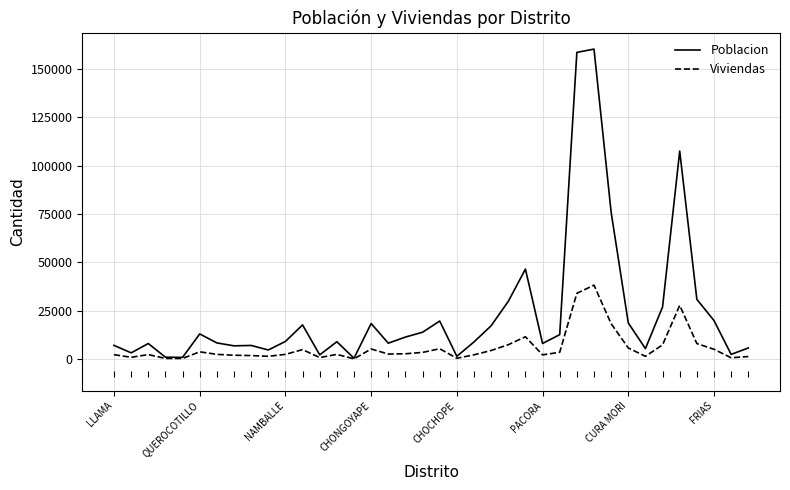

What is the maximum value for Viviendas?

38185